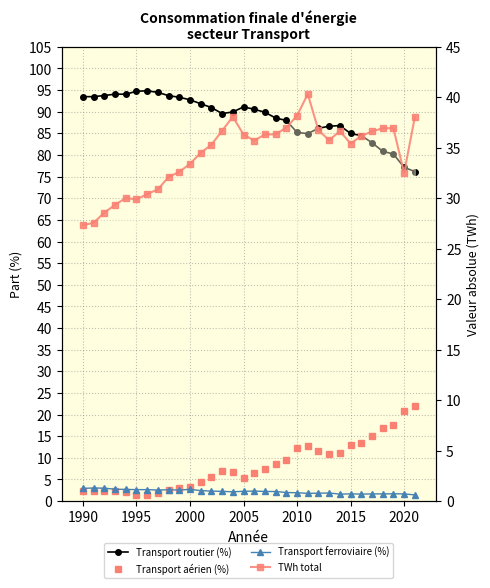

Does the chart have visible grid lines?

Yes